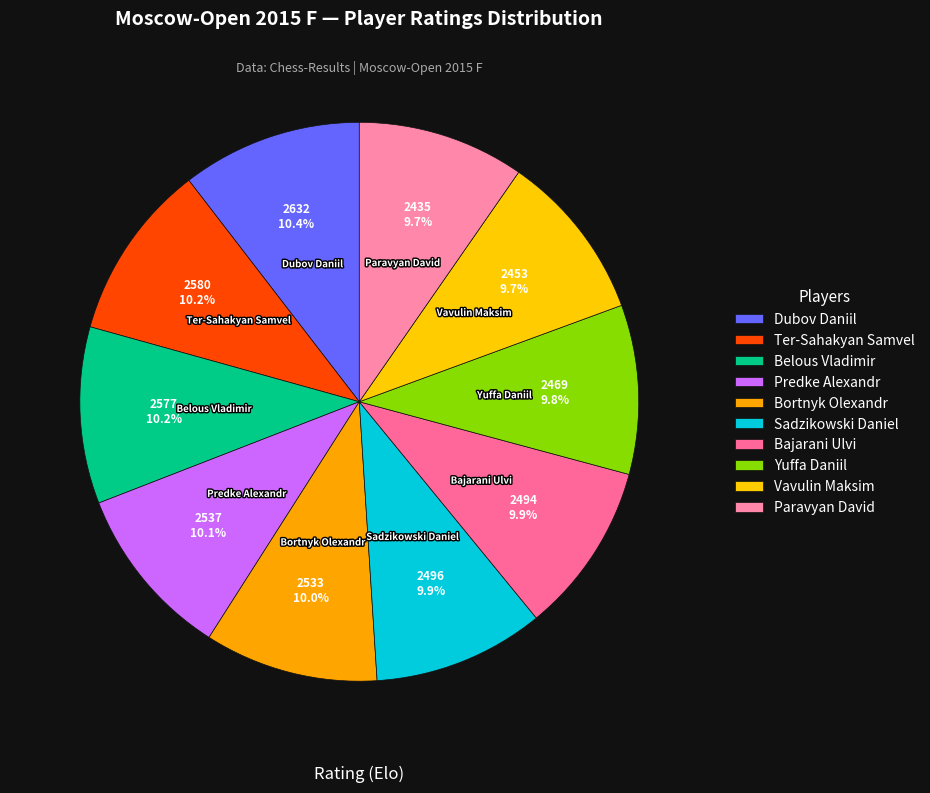

Is Yuffa Daniil the majority of the pie?

No